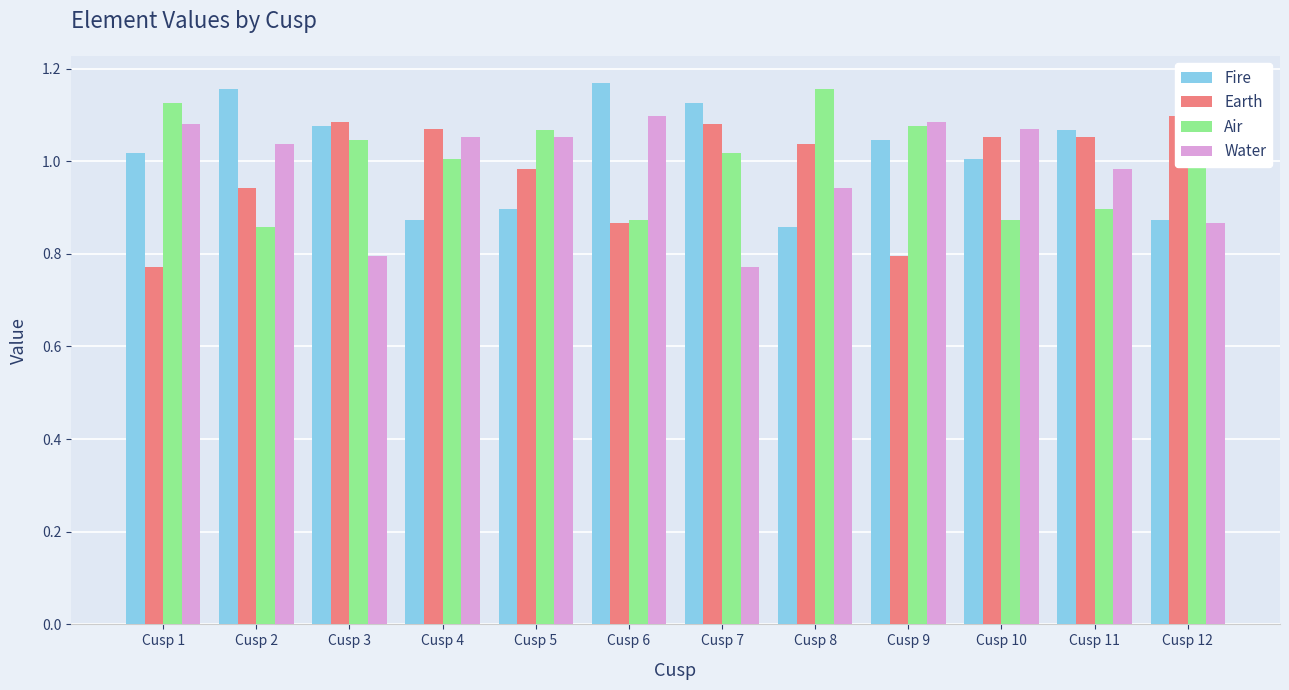

Which series has the largest total across all categories?

Fire